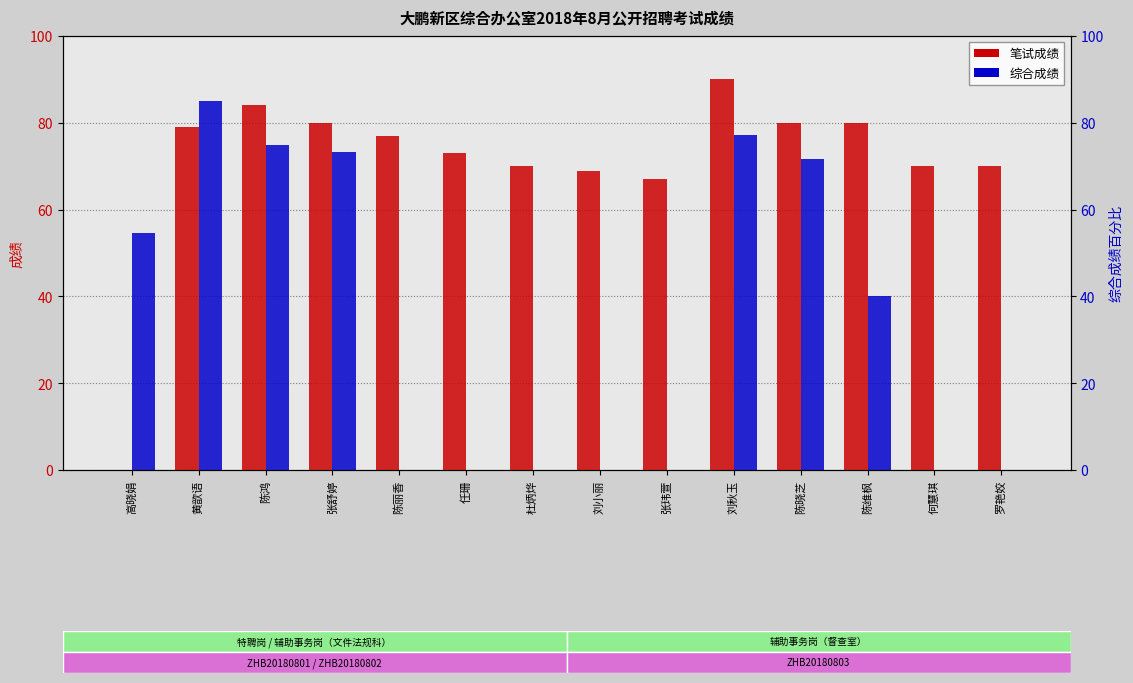

Which series has the largest total across all categories?

笔试成绩